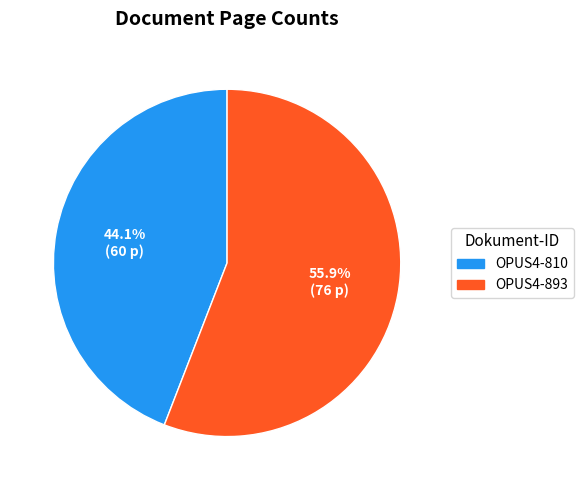

What percentage do OPUS4-810 and OPUS4-893 together represent?

100.0%